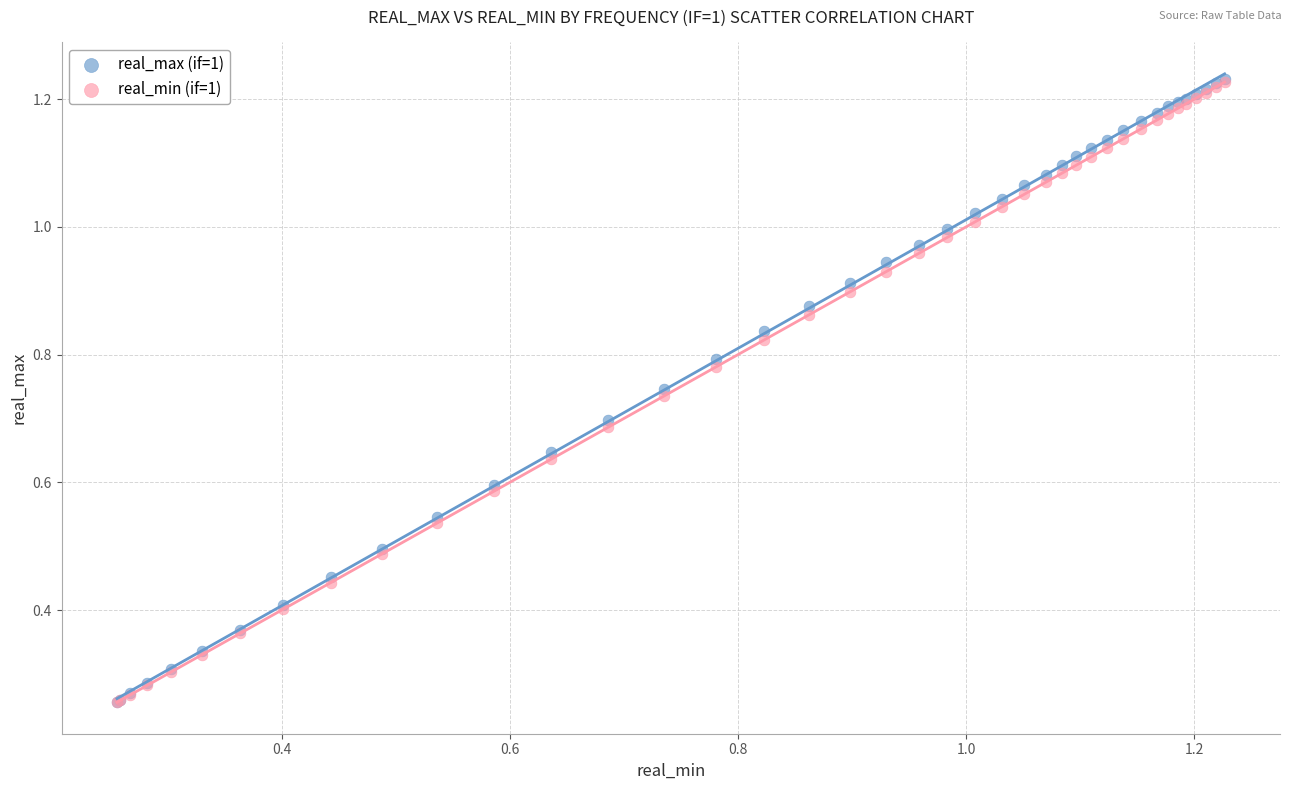

What are all the series names shown in the legend?

real_max (if=1), real_min (if=1)